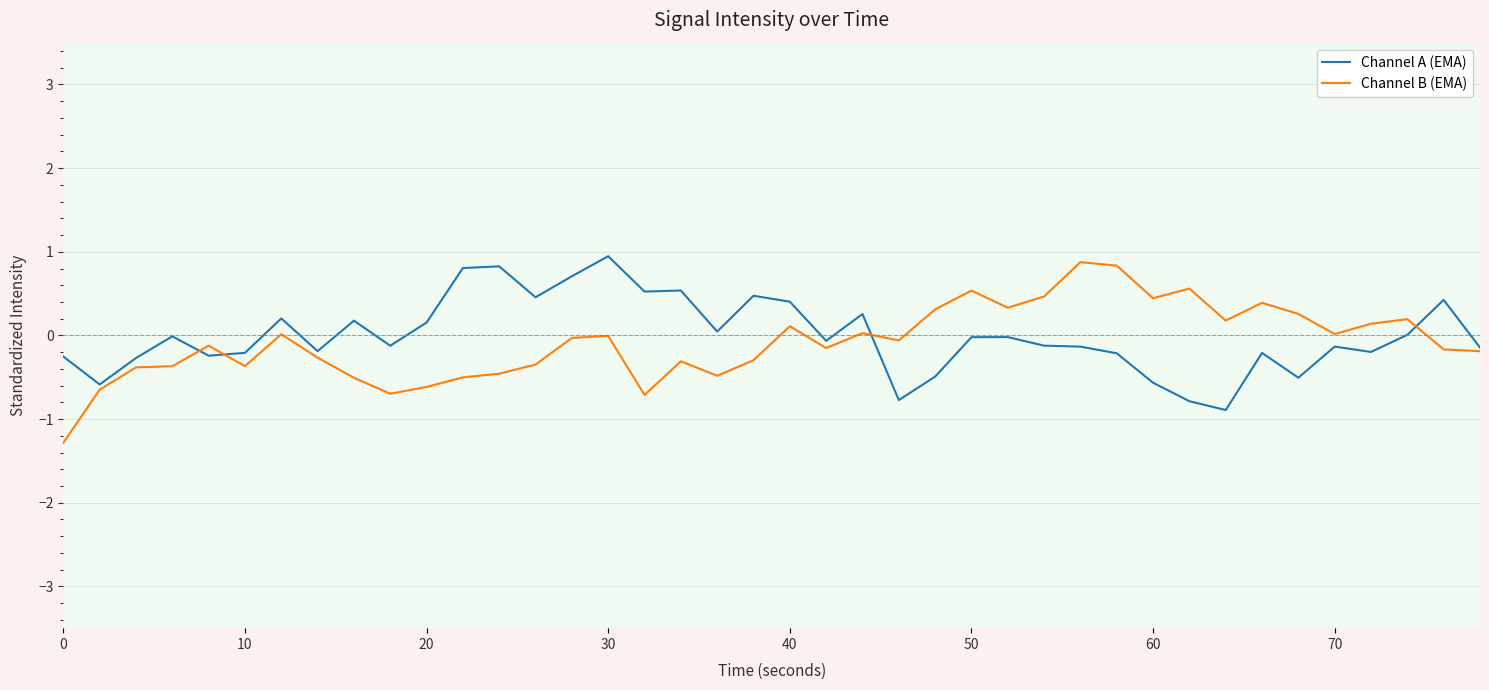

What are all the series names shown in the legend?

Channel A (EMA), Channel B (EMA)